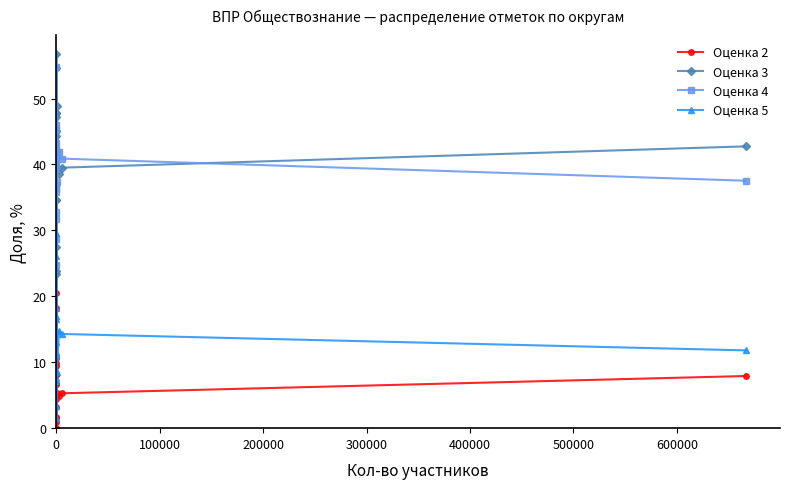

How many values in the Оценка 2 series exceed 6?

10